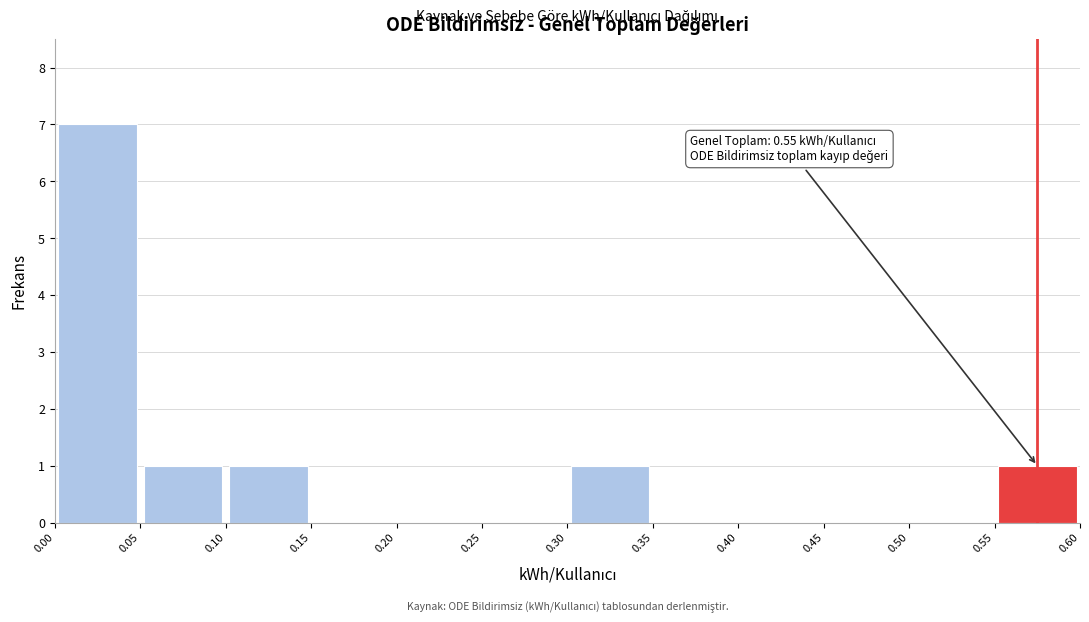

Which range on the x-axis has the tallest bar?

0.00 to 0.05